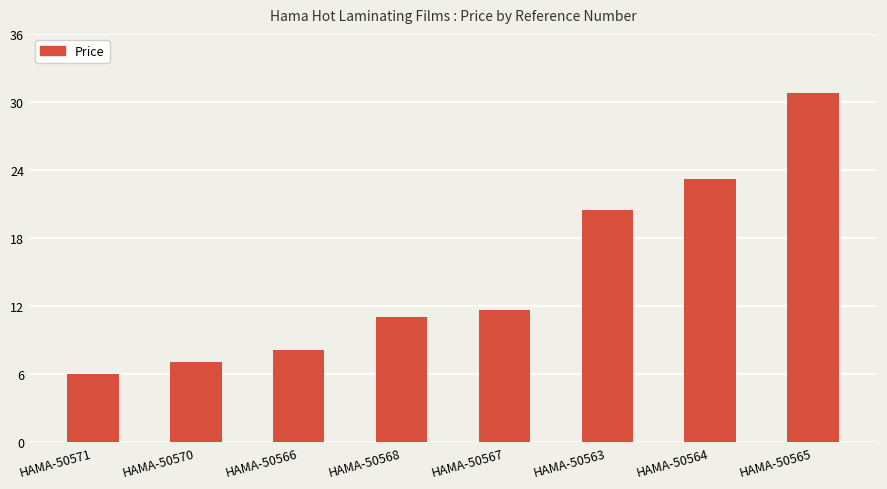

How many data points does each series have?

8